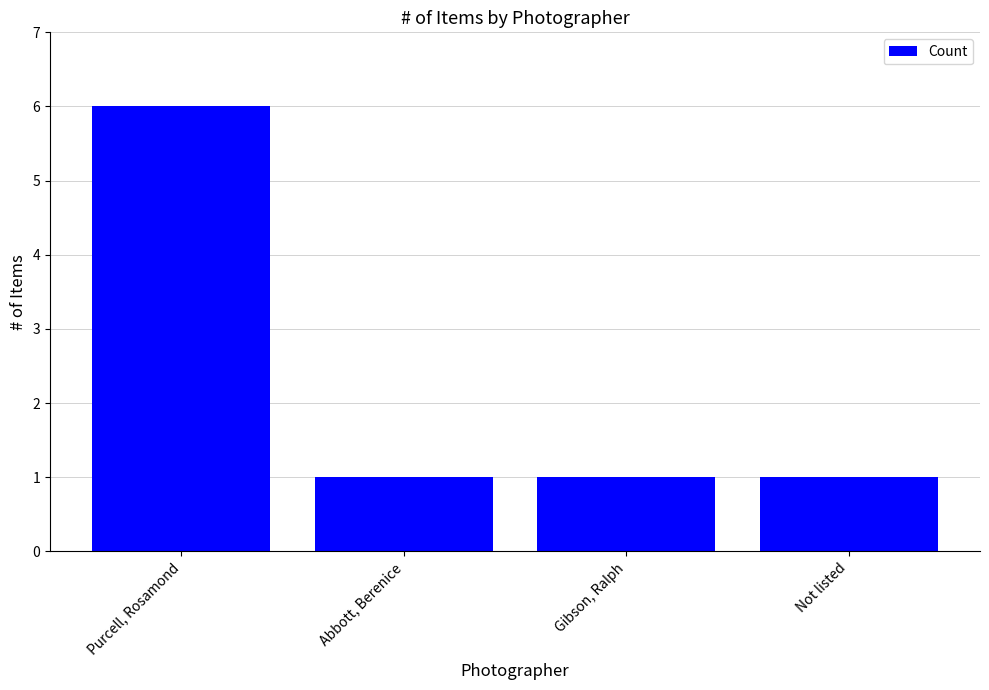

What is the difference between the values at Purcell, Rosamond and Not listed?

5